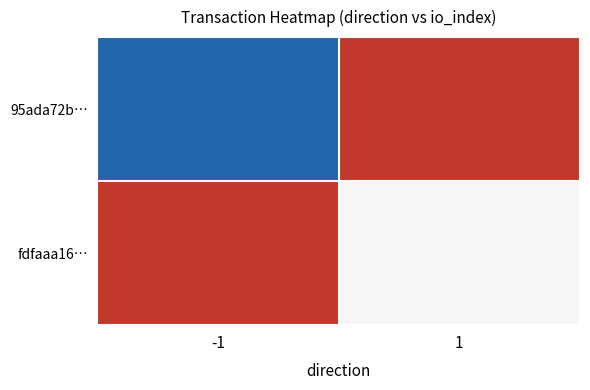

Reading left to right, what are all the values shown in this chart?

95ada72b…: -1=-1	1=1
fdfaaa16…: -1=1	1=0